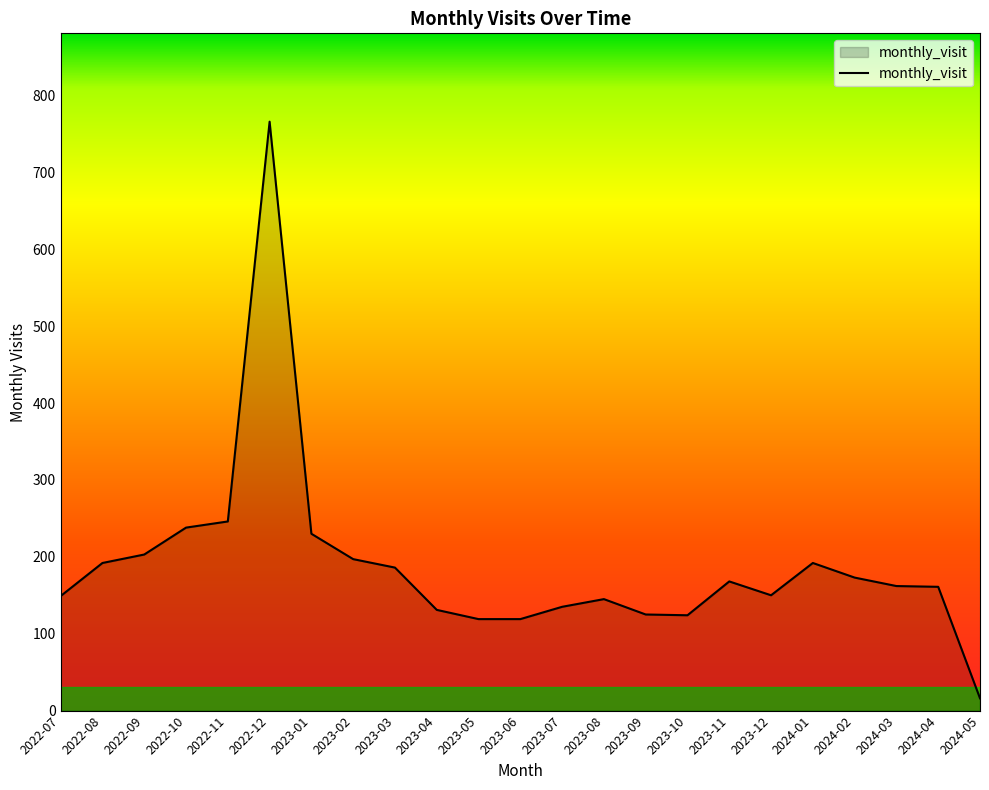

The value at 2024-01 is 49. True or false?

False